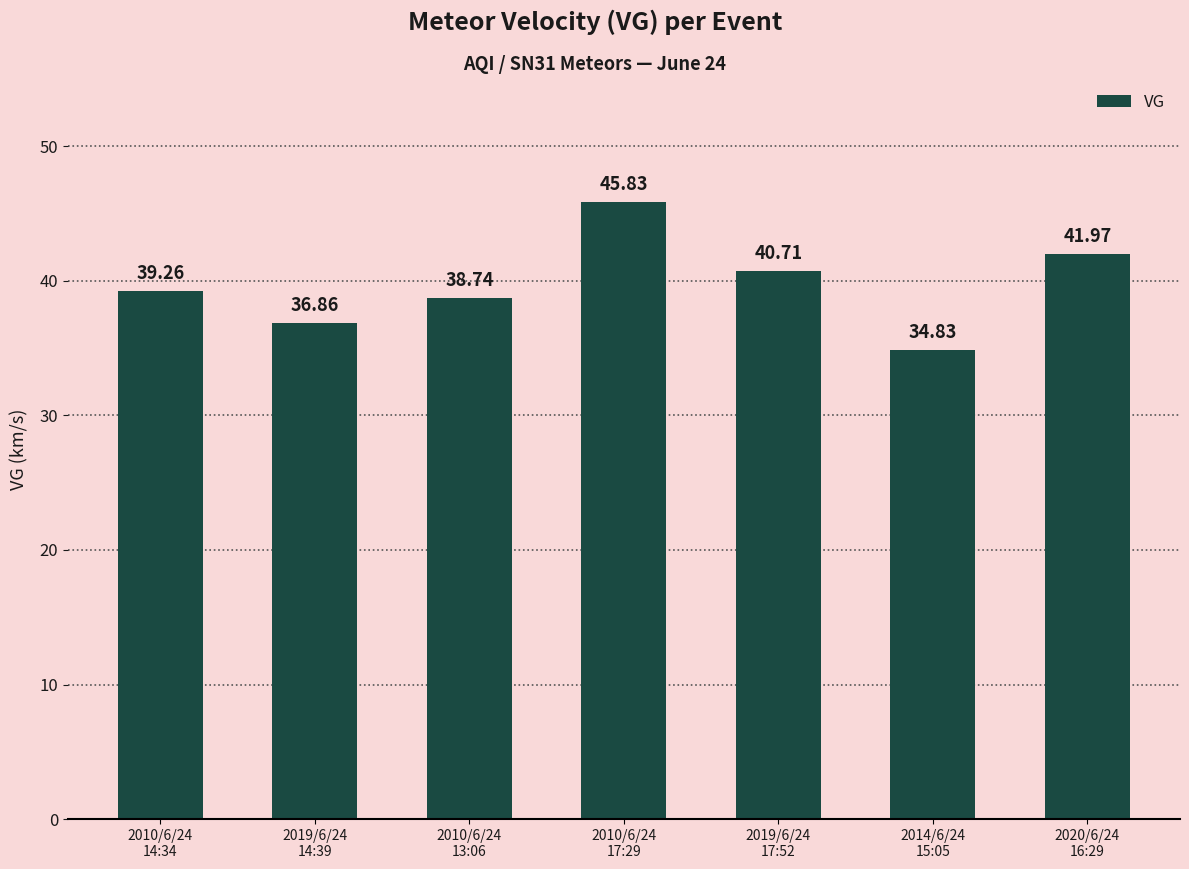

What is the maximum value shown in the chart?

45.8